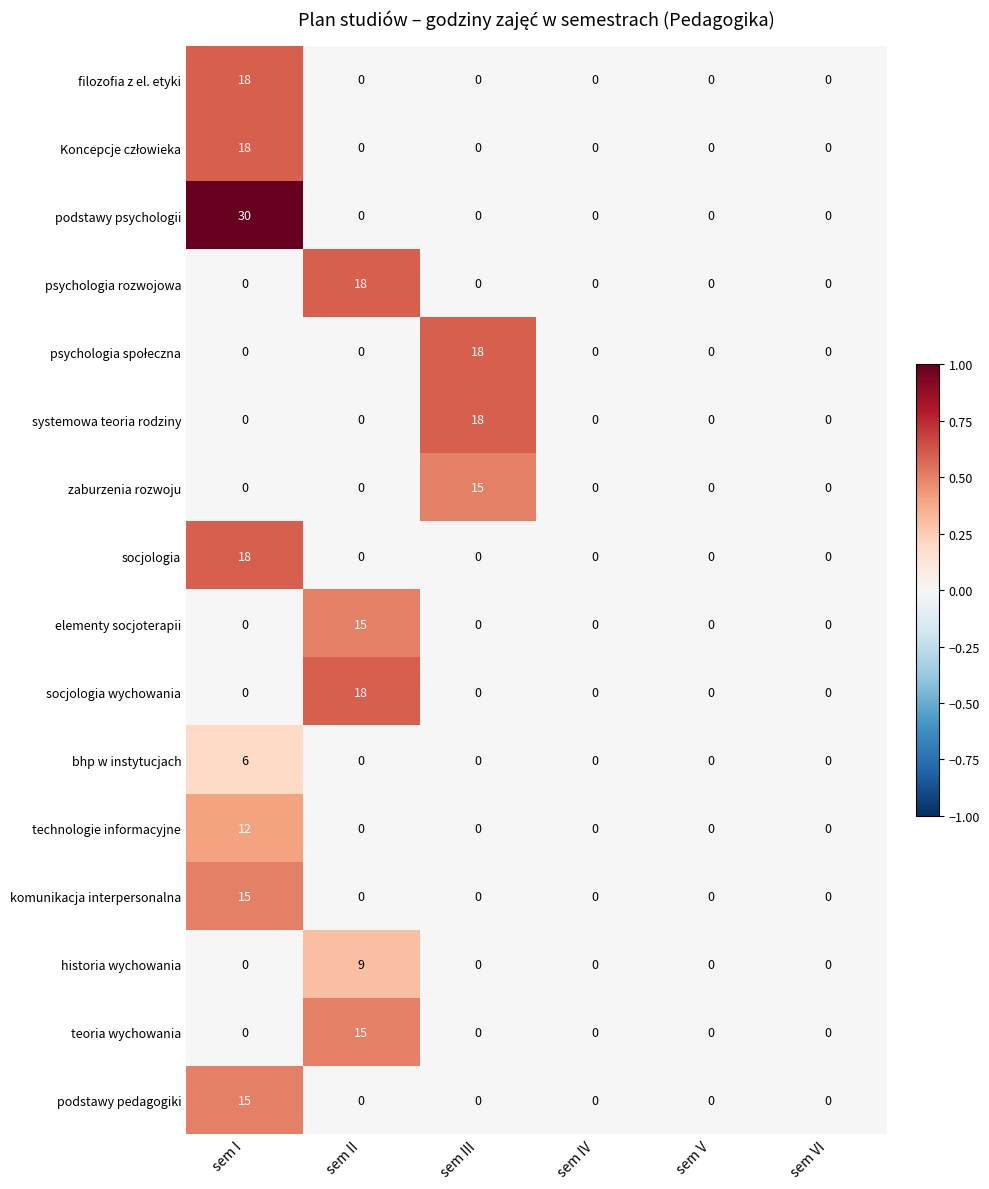

What is the greatest value displayed?

30